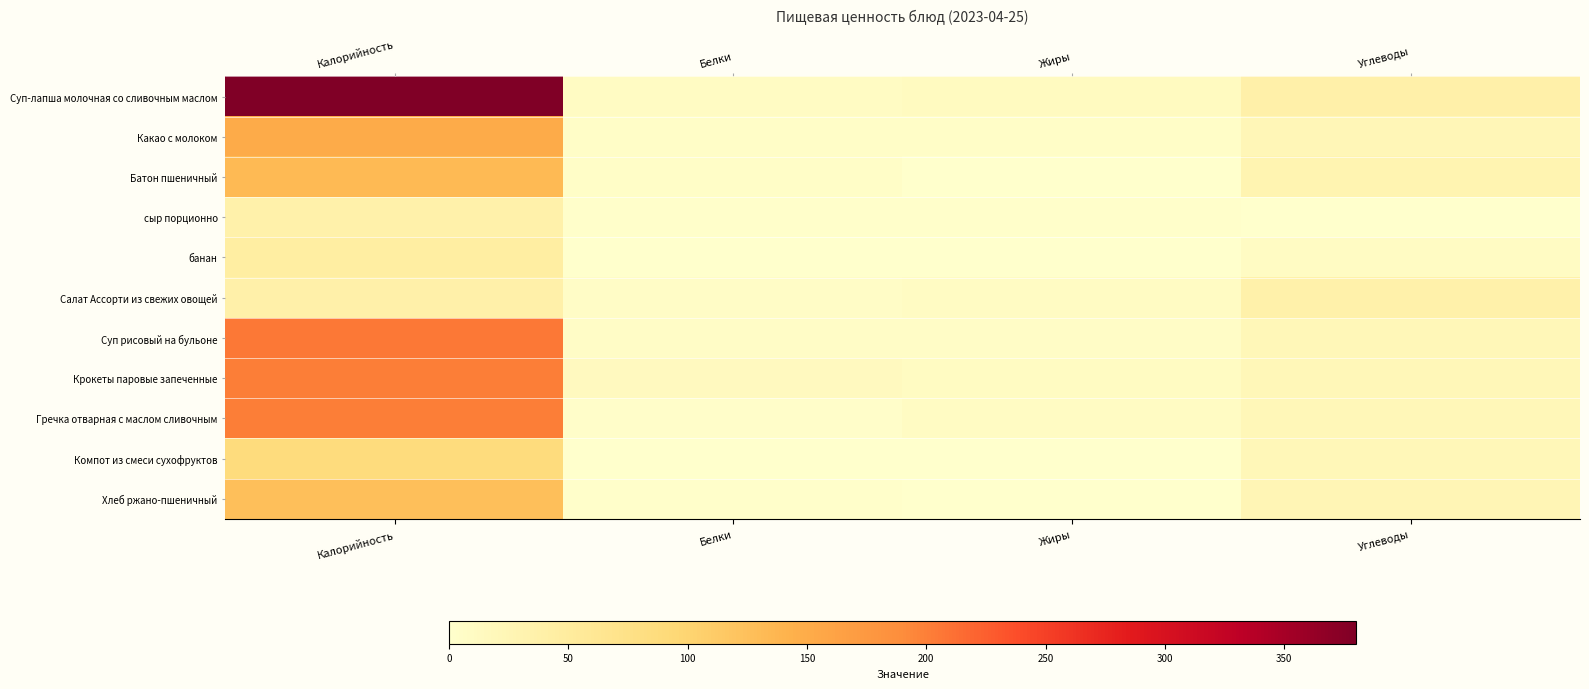

Which label corresponds to the largest value in the chart?

Калорийность